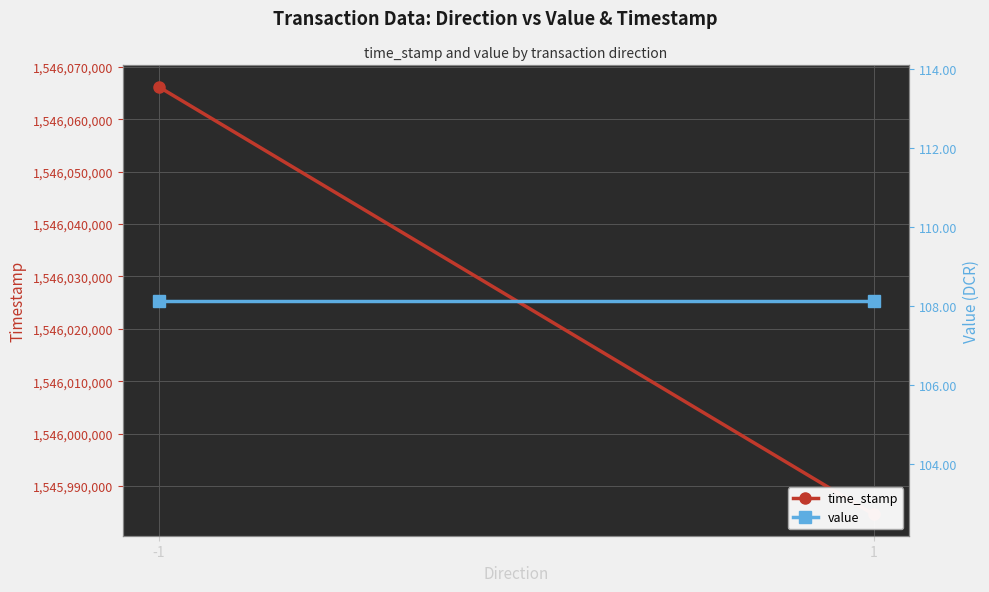

Is it true that time_stamp equals 2301233371.3 at 1?

False